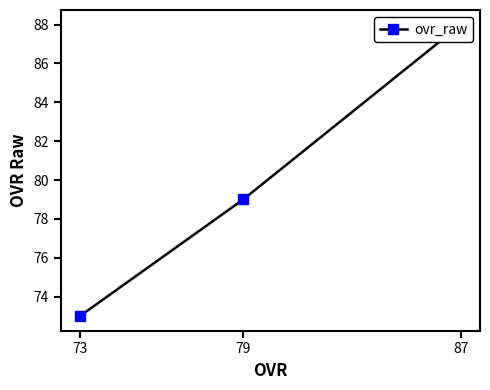

Between 87 and 79, which is larger?

87